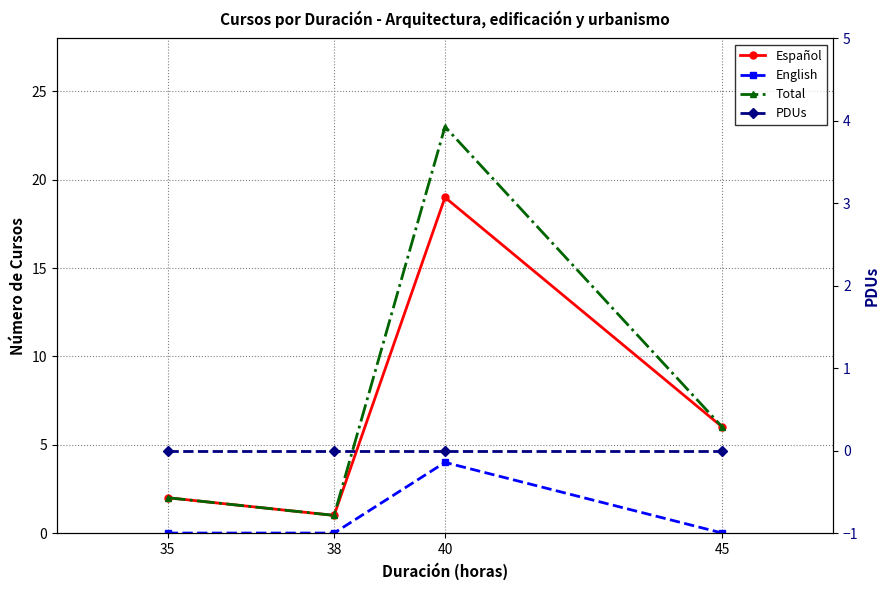

Is this an area chart (filled region under the line)?

No